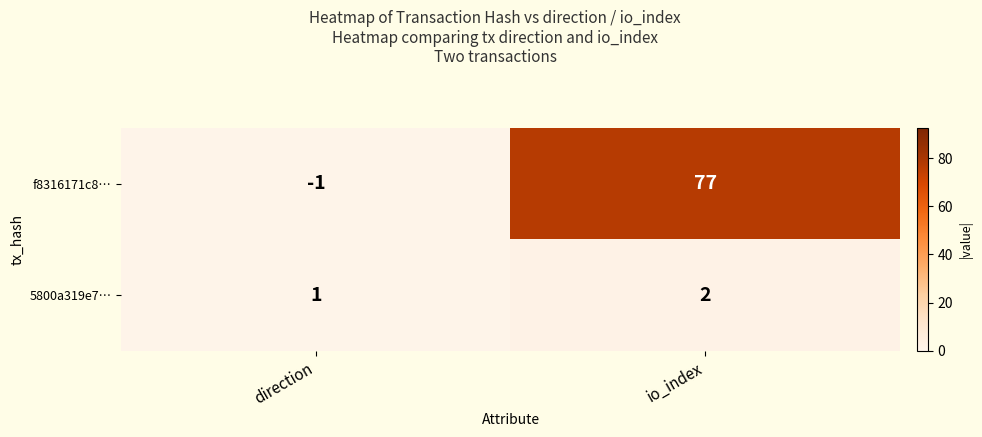

Which series changed the most between direction and io_index?

f8316171c8…